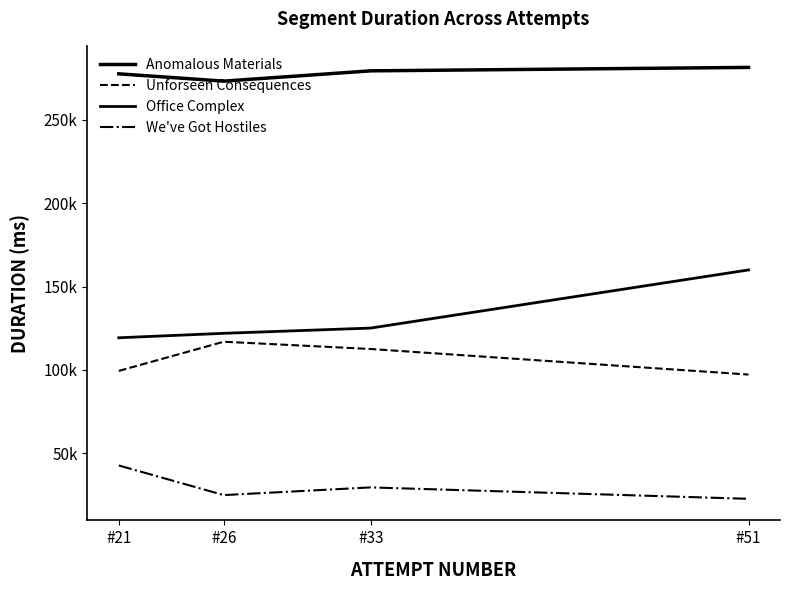

What is the difference between the highest and lowest values at #26?

248311